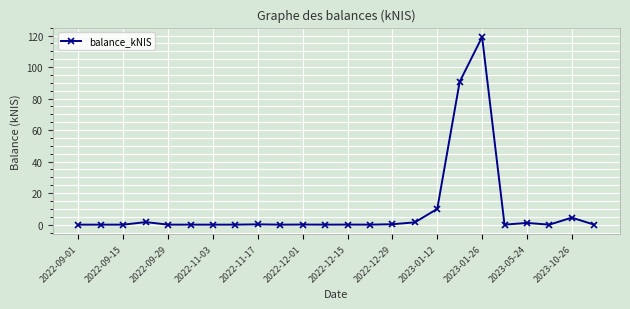

Does the chart display data point markers on the line(s)?

Yes